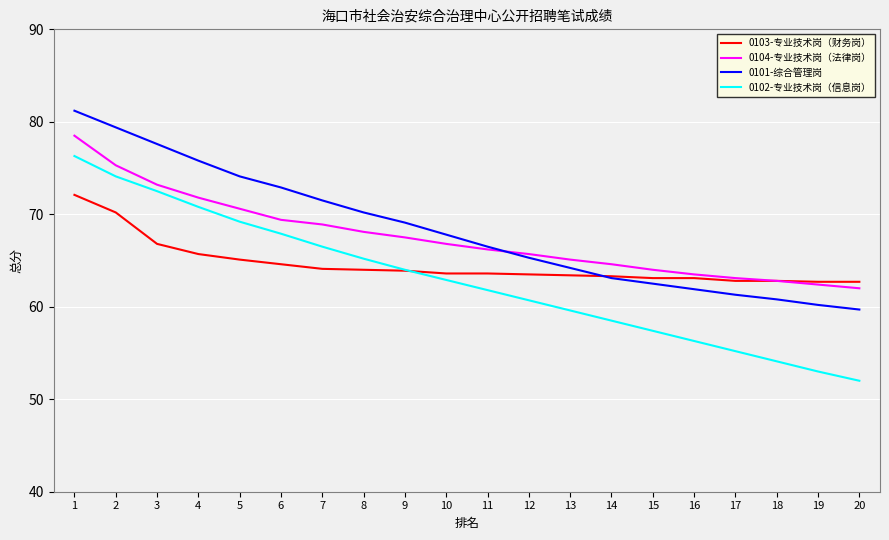

Which series has the largest range (max minus min)?

0102-专业技术岗（信息岗）